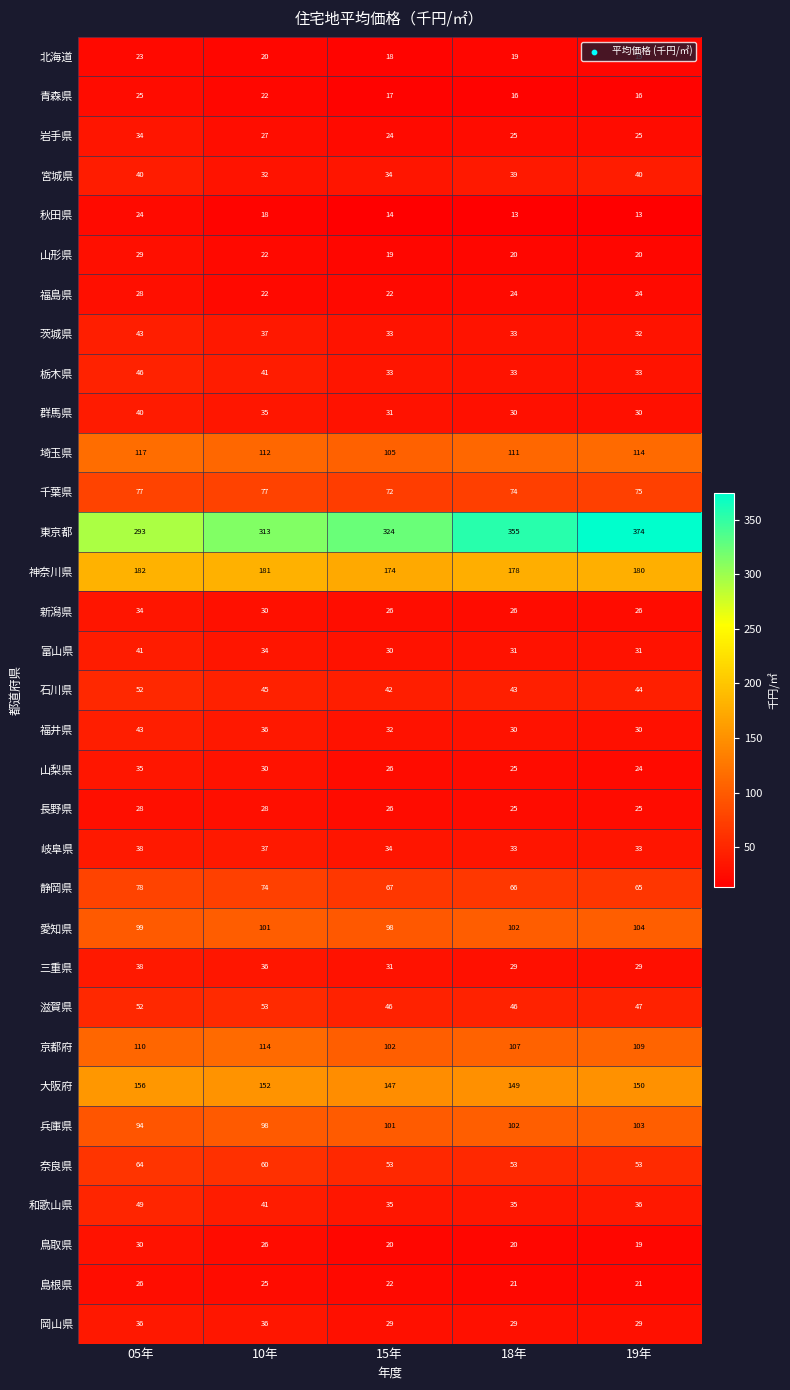

The 山形県 series shows 22 at 10年. True or false?

True